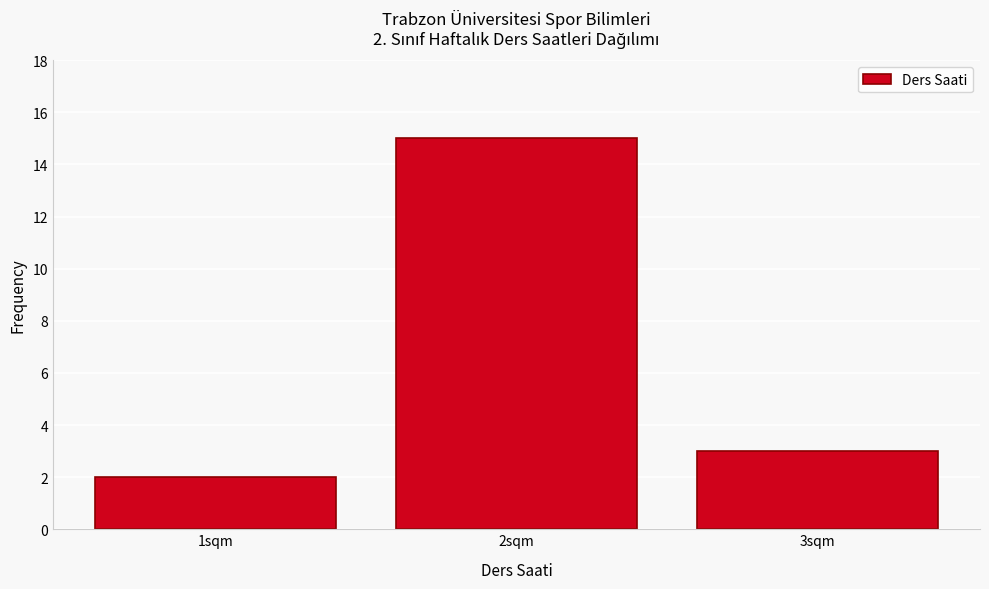

Reading left to right, what are all the values shown in this chart?

2	15	3